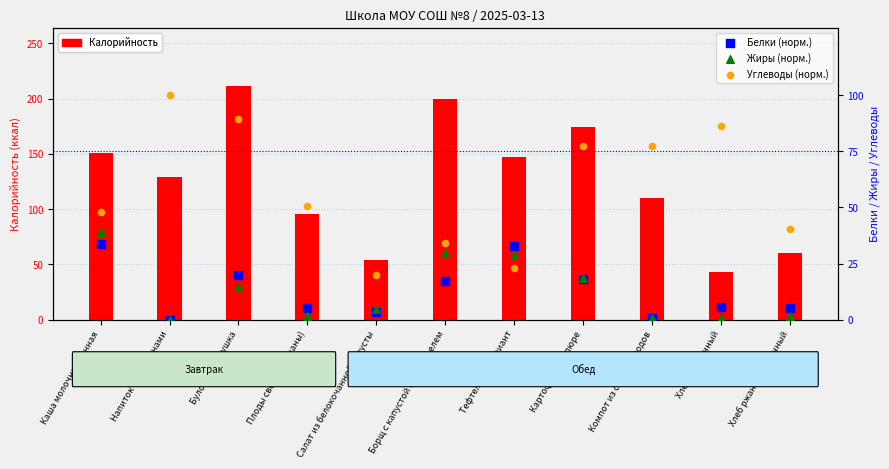

What are all the series names shown in the legend?

Калорийность, Белки (норм.), Жиры (норм.), Углеводы (норм.)